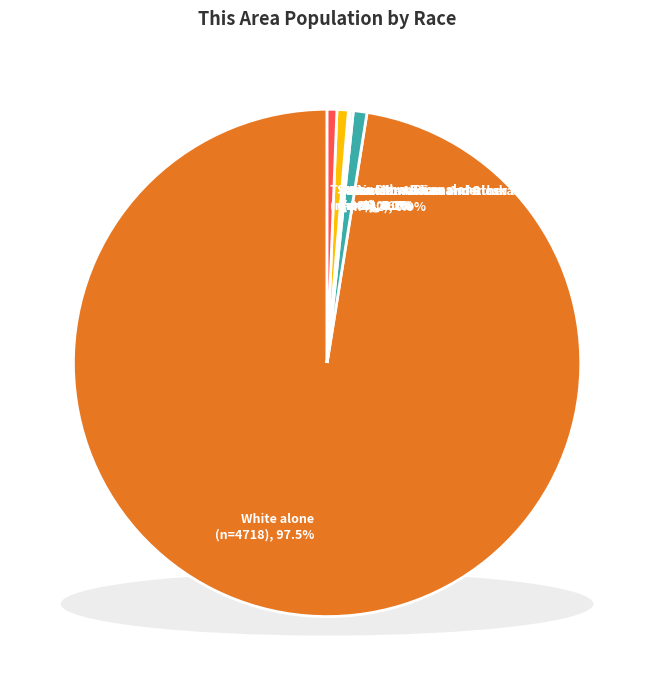

How many segments does this pie chart have?

7